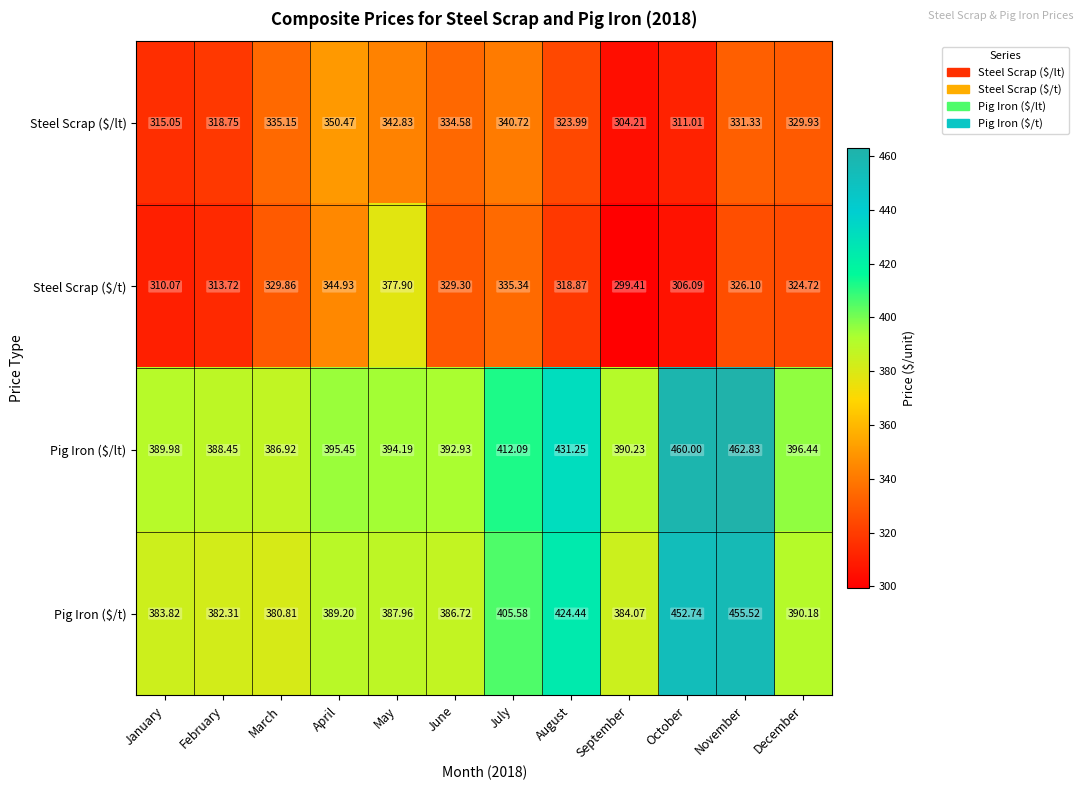

At which label does Pig Iron ($/t) first exceed 389?

April